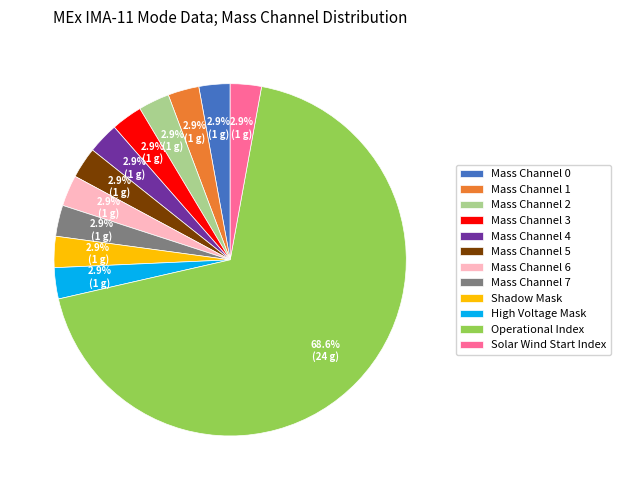

How many slices are in this pie chart?

12